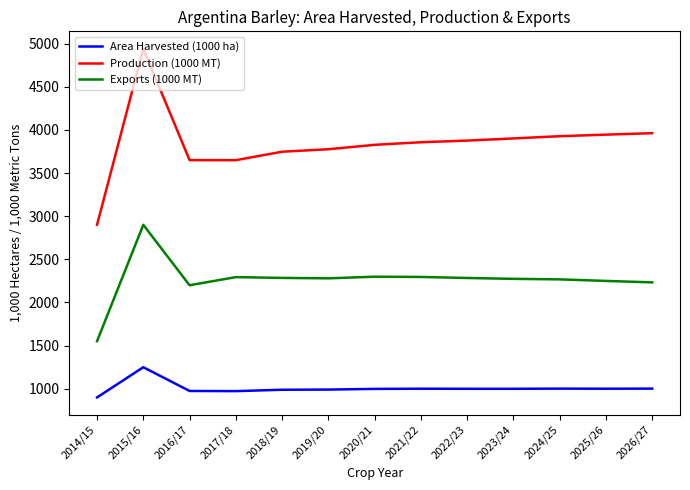

Which series changed the most between 2014/15 and 2023/24?

Production (1000 MT)